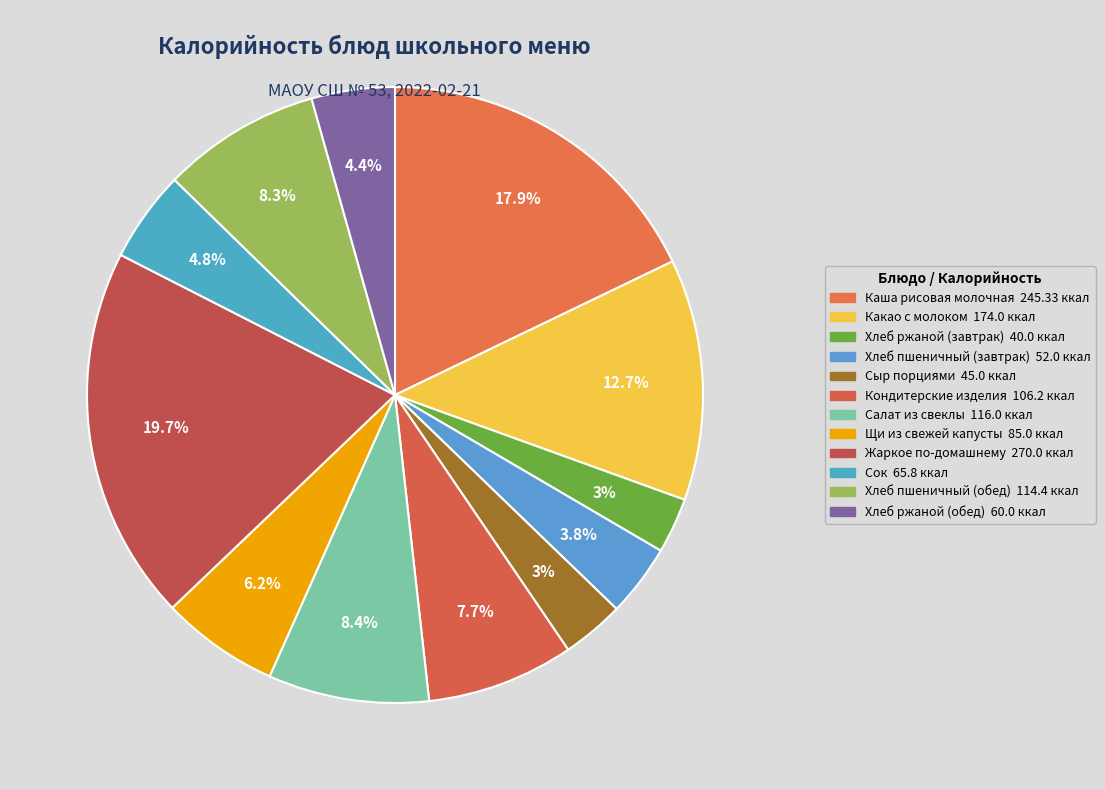

The Хлеб пшеничный (обед) slice represents 1% of the pie. True or false?

False